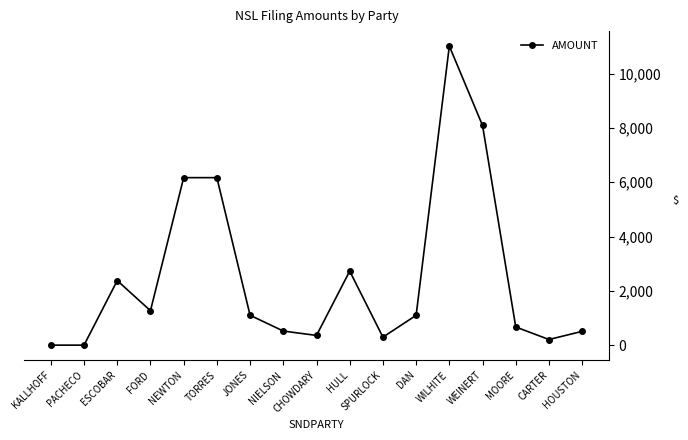

What is the sum of all values?

42577.3